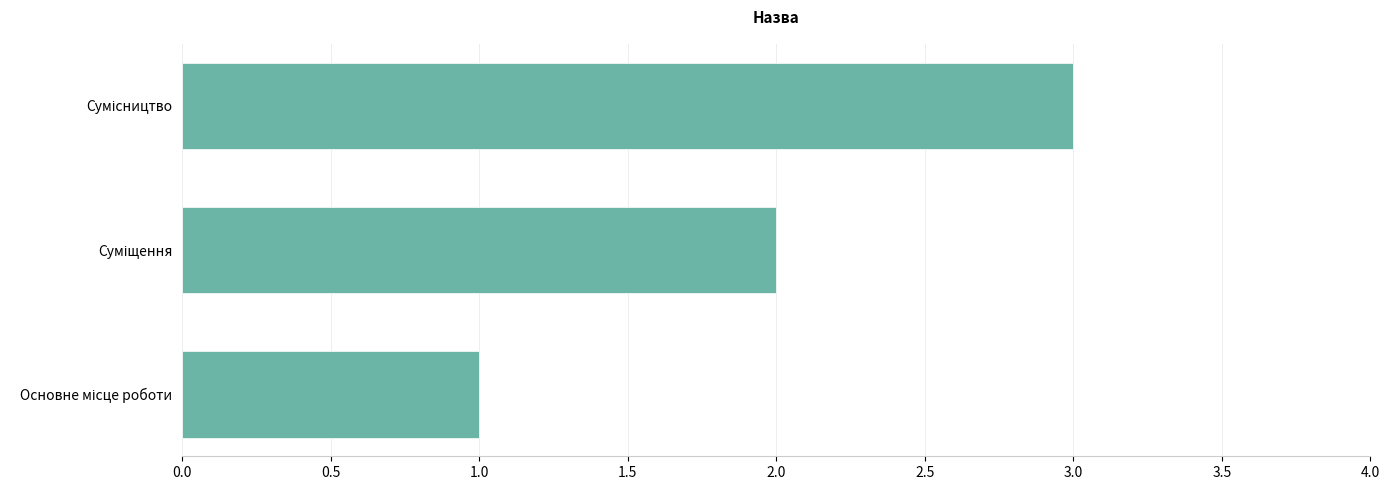

What is the greatest value displayed?

3